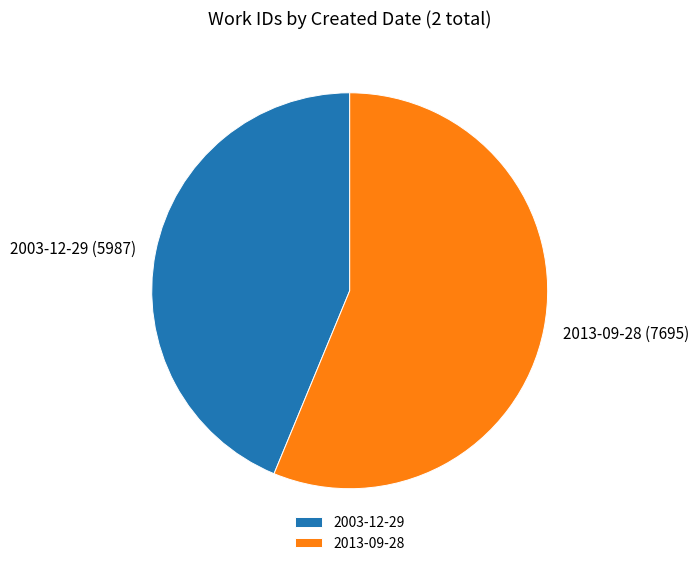

Combined, do 2013-09-28 and 2003-12-29 account for over 50%?

Yes